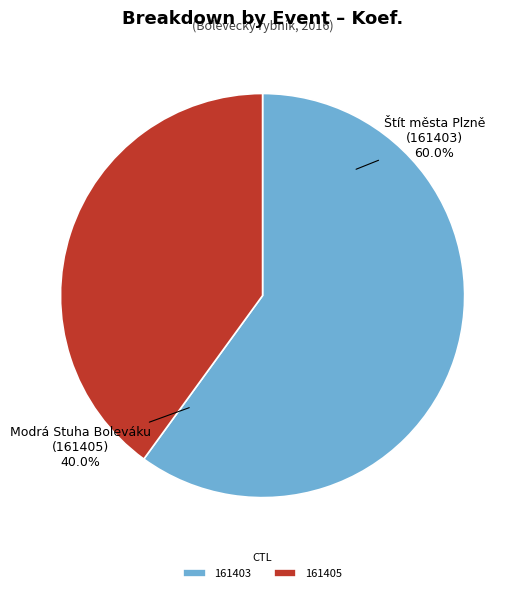

What percentage do 161403 and 161405 together represent?

100.0%